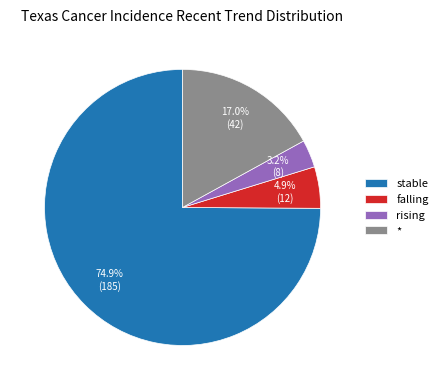

Count the number of slices in the pie.

4